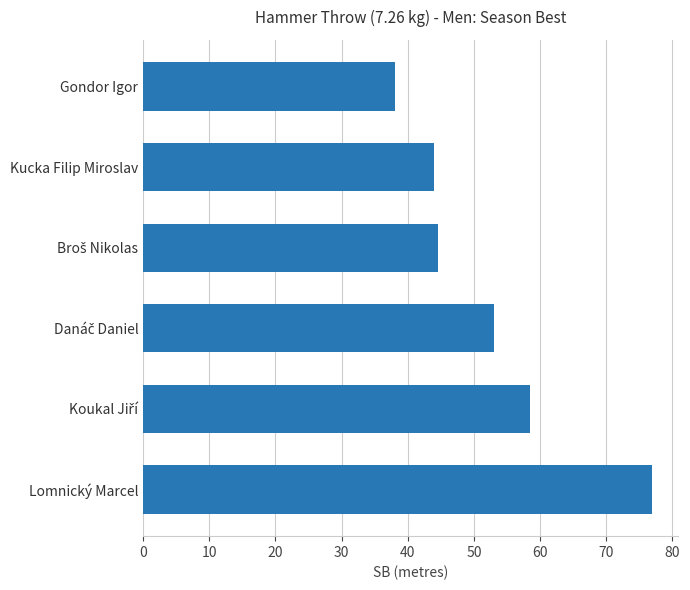

What is the sum of the values at Lomnický Marcel and Kucka Filip Miroslav?

120.9